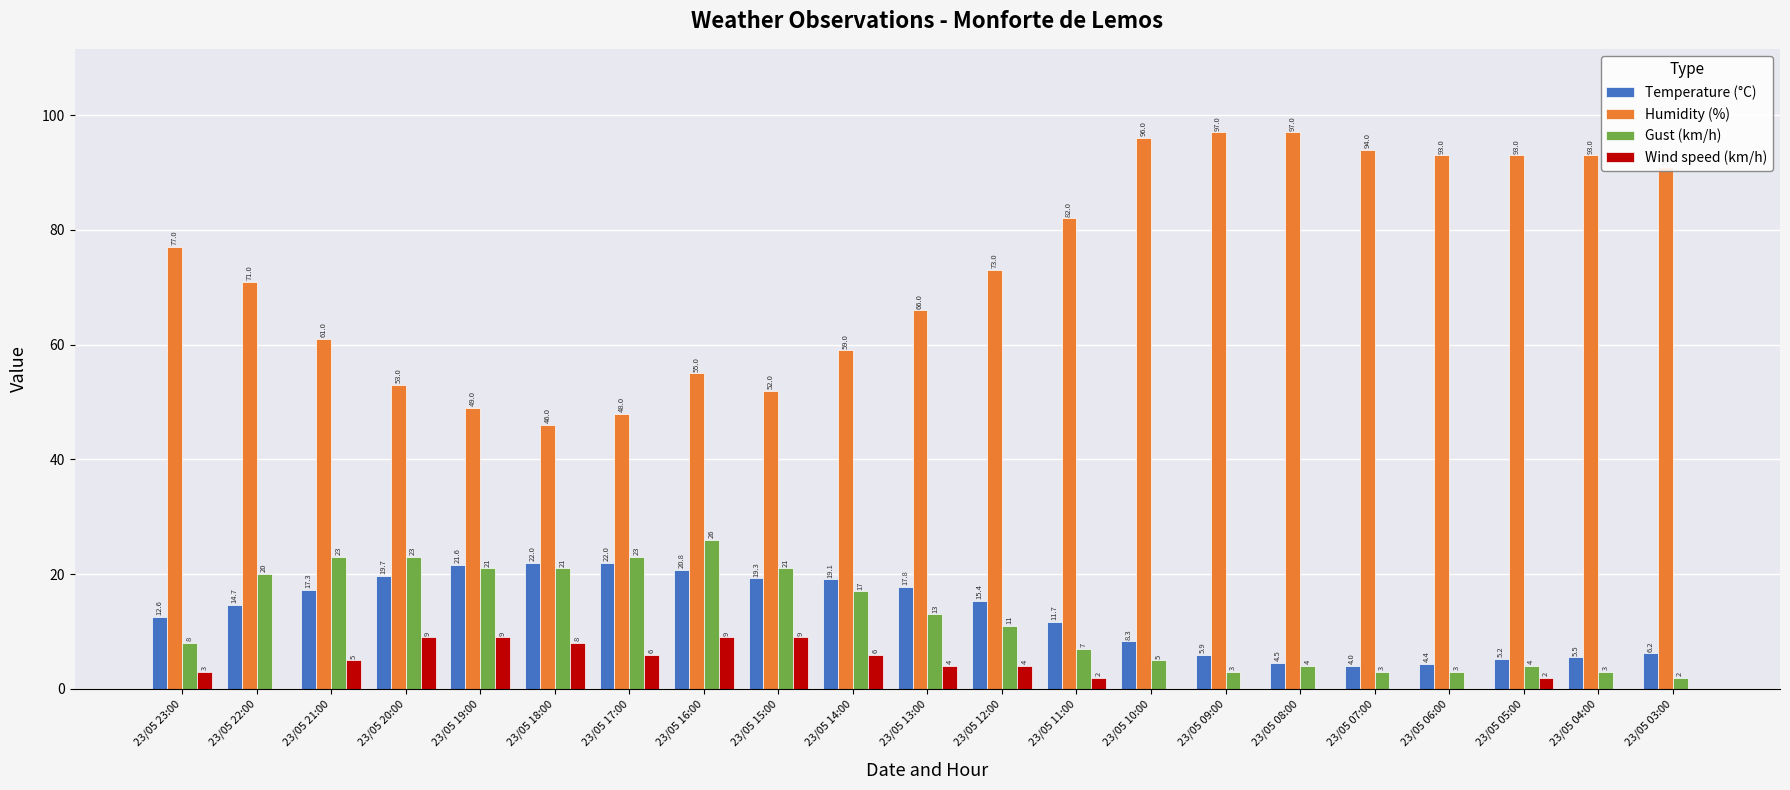

Reading left to right, transcribe all the data shown in this chart.

Temperature (°C): 23/05 23:00=12.6	23/05 22:00=14.7	23/05 21:00=17.3	23/05 20:00=19.7	23/05 19:00=21.6	23/05 18:00=22.0	23/05 17:00=22.0	23/05 16:00=20.8	23/05 15:00=19.3	23/05 14:00=19.1	23/05 13:00=17.8	23/05 12:00=15.4	23/05 11:00=11.7	23/05 10:00=8.3	23/05 09:00=5.9	23/05 08:00=4.5	23/05 07:00=4.0	23/05 06:00=4.4	23/05 05:00=5.2	23/05 04:00=5.5	23/05 03:00=6.2
Humidity (%): 23/05 23:00=77.0	23/05 22:00=71.0	23/05 21:00=61.0	23/05 20:00=53.0	23/05 19:00=49.0	23/05 18:00=46.0	23/05 17:00=48.0	23/05 16:00=55.0	23/05 15:00=52.0	23/05 14:00=59.0	23/05 13:00=66.0	23/05 12:00=73.0	23/05 11:00=82.0	23/05 10:00=96.0	23/05 09:00=97.0	23/05 08:00=97.0	23/05 07:00=94.0	23/05 06:00=93.0	23/05 05:00=93.0	23/05 04:00=93.0	23/05 03:00=91.0
Gust (km/h): 23/05 23:00=8.0	23/05 22:00=20.0	23/05 21:00=23.0	23/05 20:00=23.0	23/05 19:00=21.0	23/05 18:00=21.0	23/05 17:00=23.0	23/05 16:00=26.0	23/05 15:00=21.0	23/05 14:00=17.0	23/05 13:00=13.0	23/05 12:00=11.0	23/05 11:00=7.0	23/05 10:00=5.0	23/05 09:00=3.0	23/05 08:00=4.0	23/05 07:00=3.0	23/05 06:00=3.0	23/05 05:00=4.0	23/05 04:00=3.0	23/05 03:00=2.0
Wind speed (km/h): 23/05 23:00=3.0	23/05 22:00=0.0	23/05 21:00=5.0	23/05 20:00=9.0	23/05 19:00=9.0	23/05 18:00=8.0	23/05 17:00=6.0	23/05 16:00=9.0	23/05 15:00=9.0	23/05 14:00=6.0	23/05 13:00=4.0	23/05 12:00=4.0	23/05 11:00=2.0	23/05 10:00=0.0	23/05 09:00=0.0	23/05 08:00=0.0	23/05 07:00=0.0	23/05 06:00=0.0	23/05 05:00=2.0	23/05 04:00=0.0	23/05 03:00=0.0